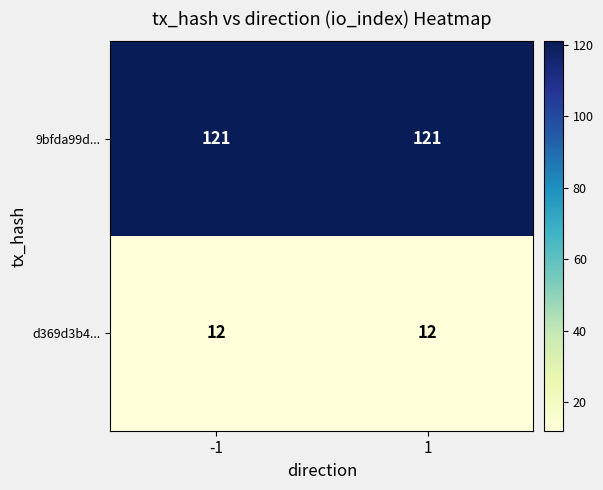

What is the smallest value displayed?

12